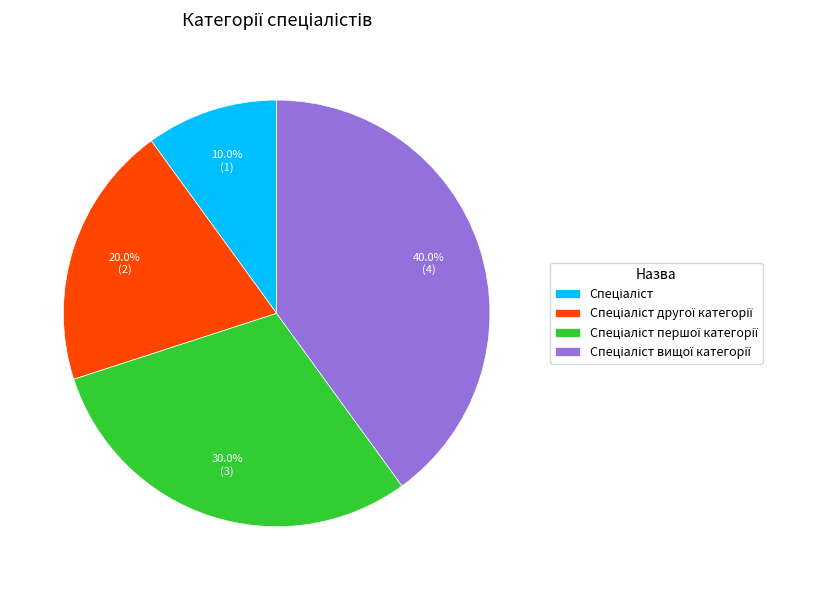

Does any single category account for the majority?

No